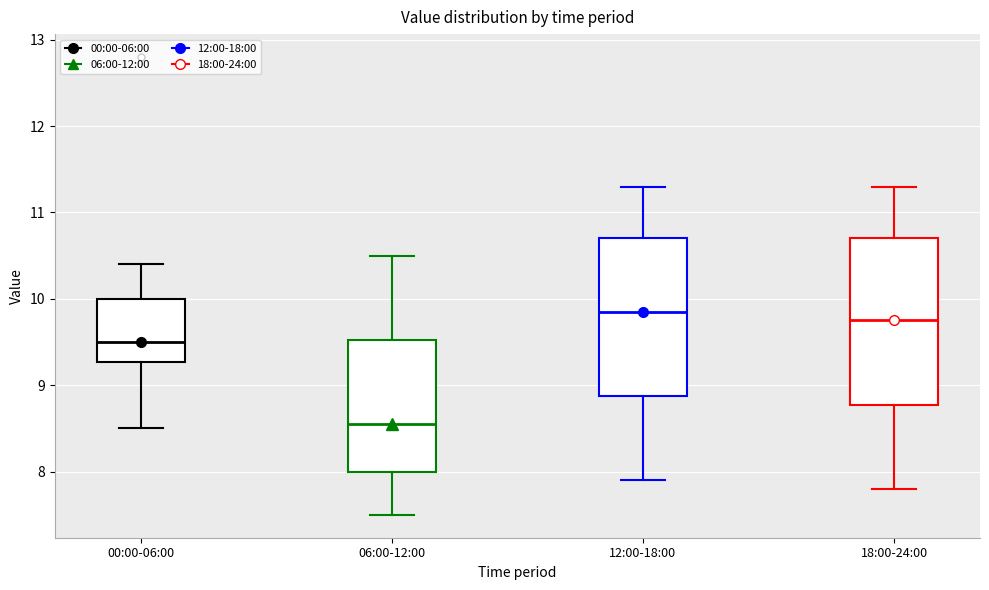

Reading left to right, read every box against the y-axis: the position of its median line, the range the box covers, and the ends of its whiskers. The values are not printed on the chart, so give them approximately, as read against the axis.

00:00-06:00: median 9.5, box 9.3 to 10.0, whiskers 8.5 to 10.4
06:00-12:00: median 8.6, box 8.0 to 9.5, whiskers 7.5 to 10.5
12:00-18:00: median 9.9, box 8.9 to 10.7, whiskers 7.9 to 11.3
18:00-24:00: median 9.8, box 8.8 to 10.7, whiskers 7.8 to 11.3